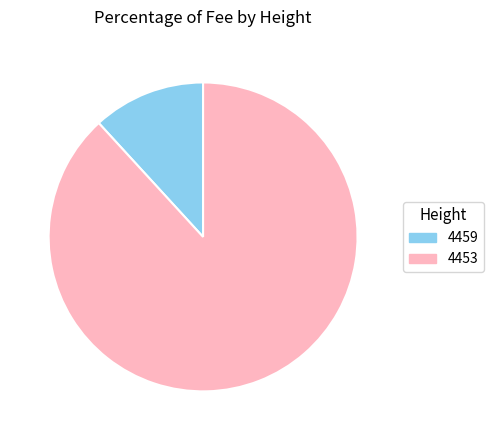

Which category has the biggest portion of the pie?

4453